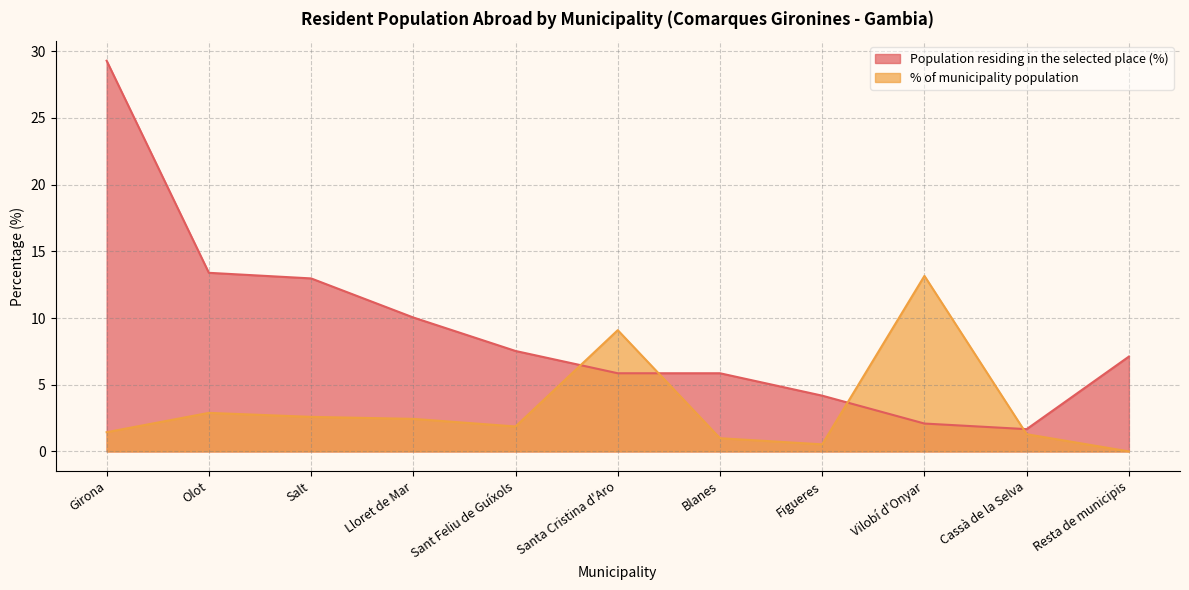

Which series has the largest range (max minus min)?

Population residing in the selected place (%)